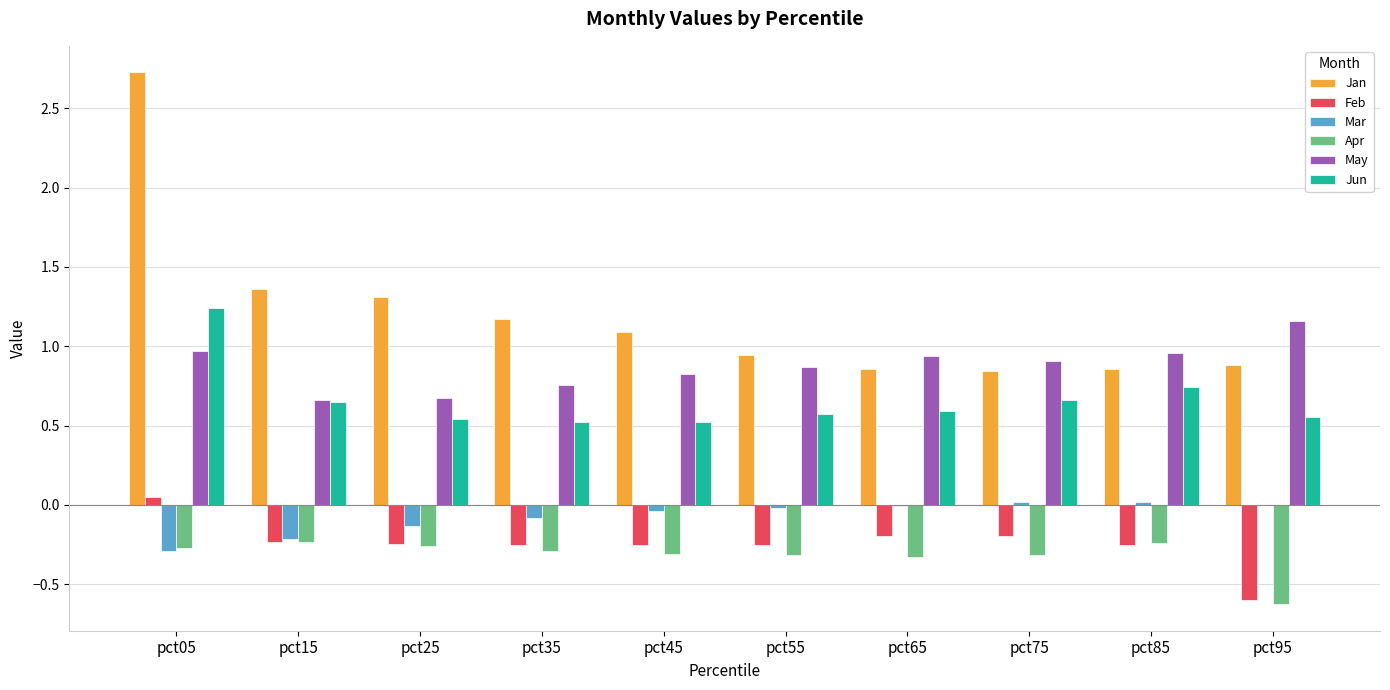

Which series has the largest total across all categories?

Jan